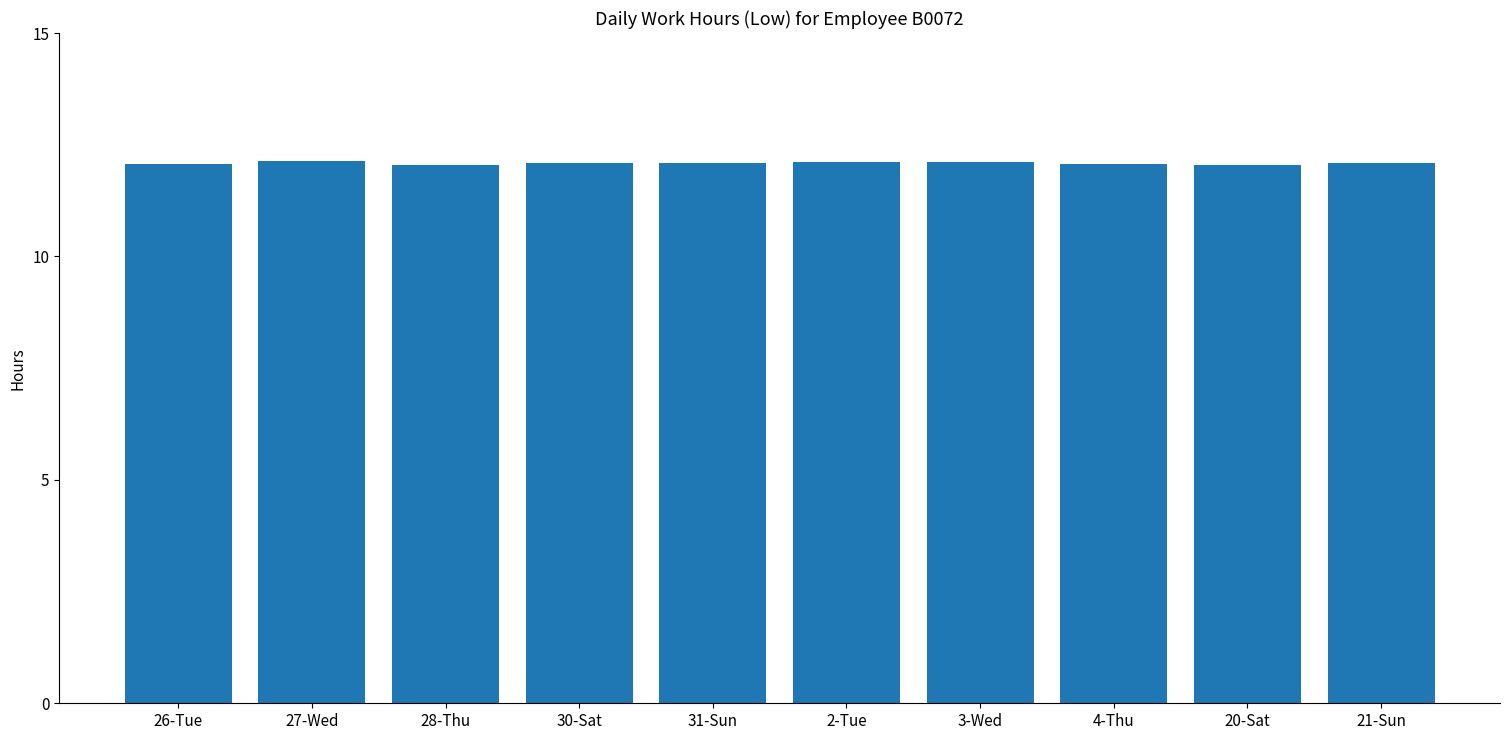

The chart shows a value of 18.8 at 4-Thu. True or false?

False